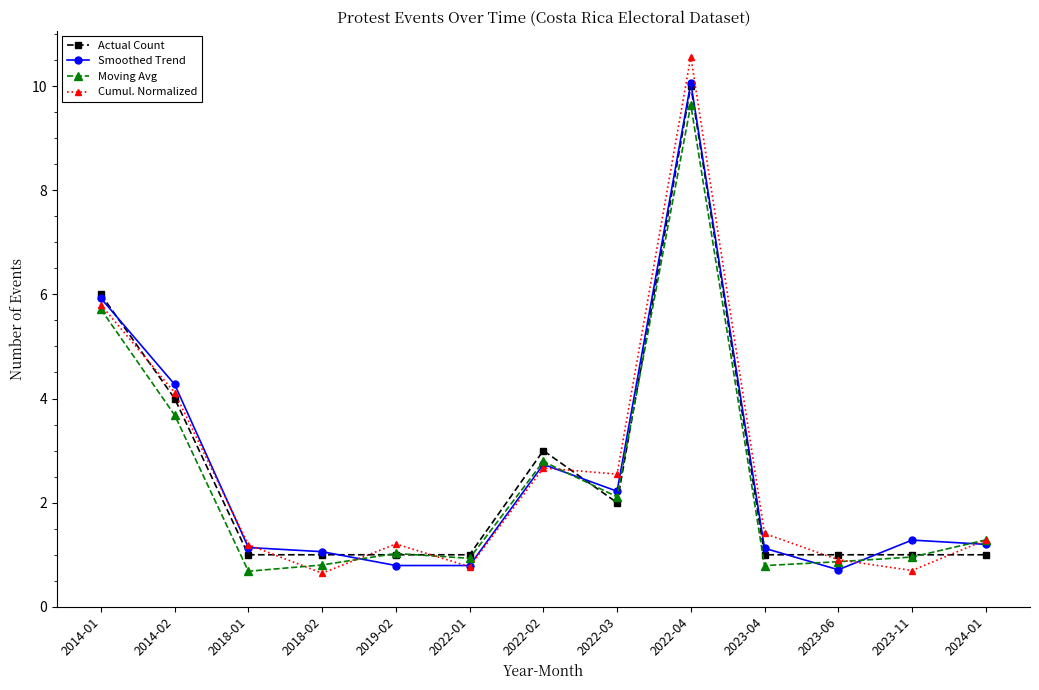

What is the label of the 3rd point from the right?

2023-06